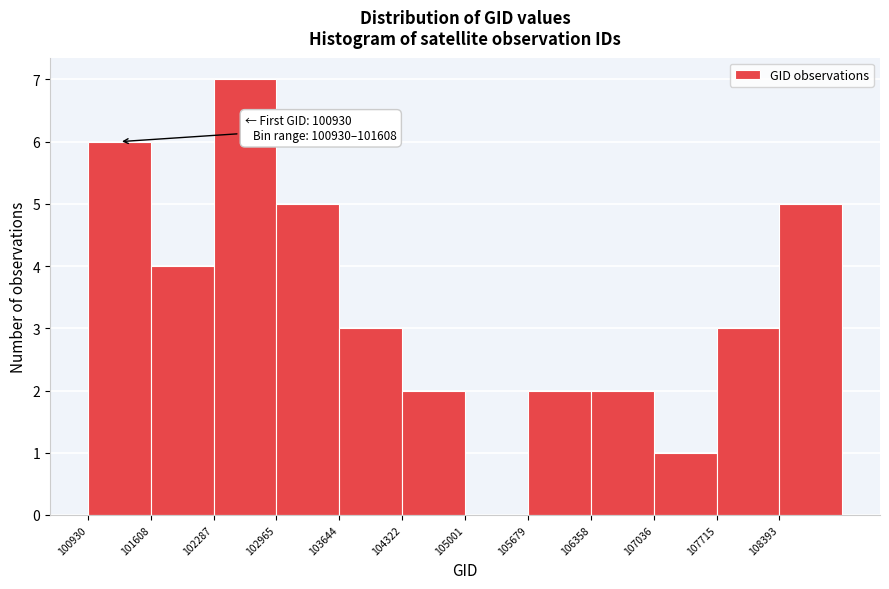

Over which range of the x-axis is the bar tallest?

102300 to 103000